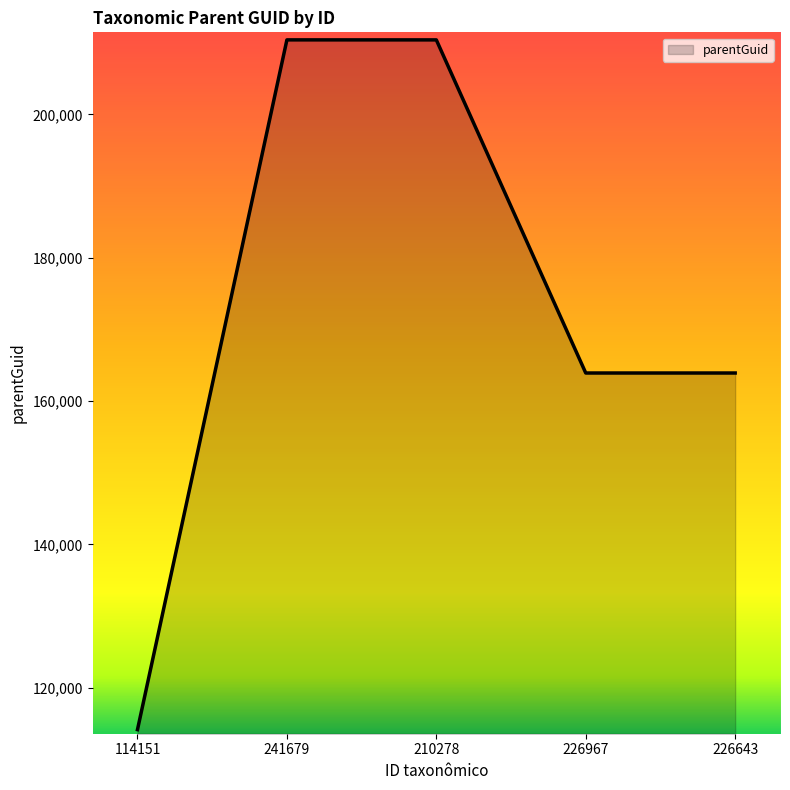

Does the chart display data point markers on the line(s)?

No